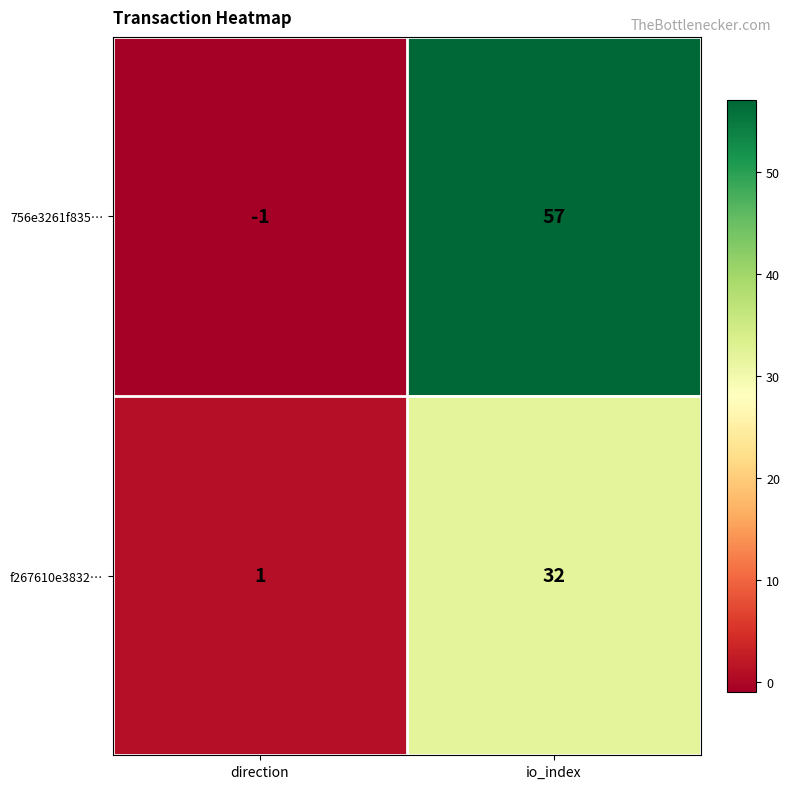

Reading right to left, extract all data points from this chart.

756e3261f835…: 57	-1
f267610e3832…: 32	1